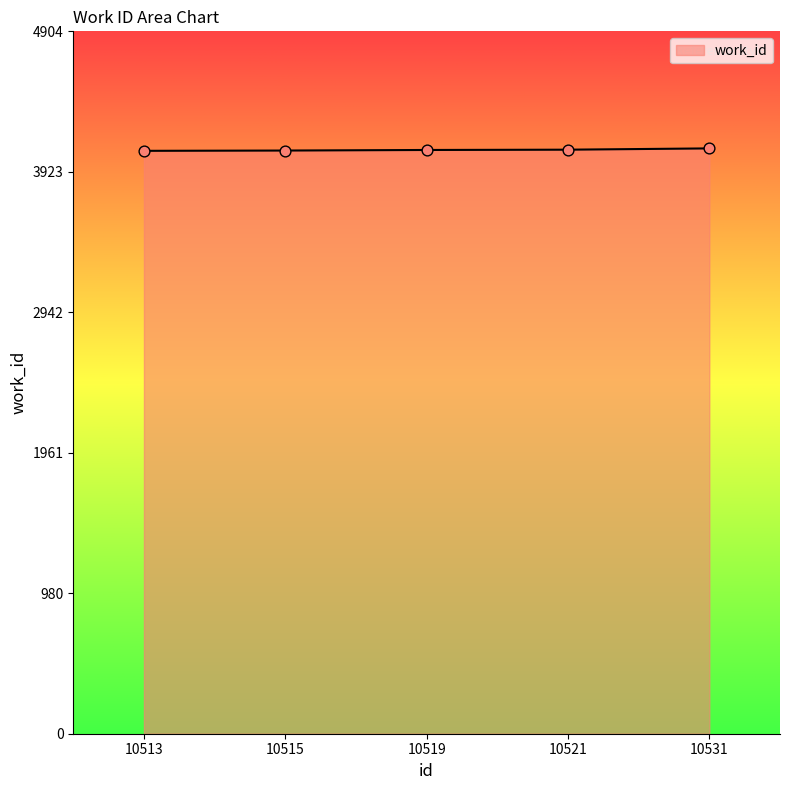

Approximately how many times larger is the value at 10519 compared to 10521?

1.0